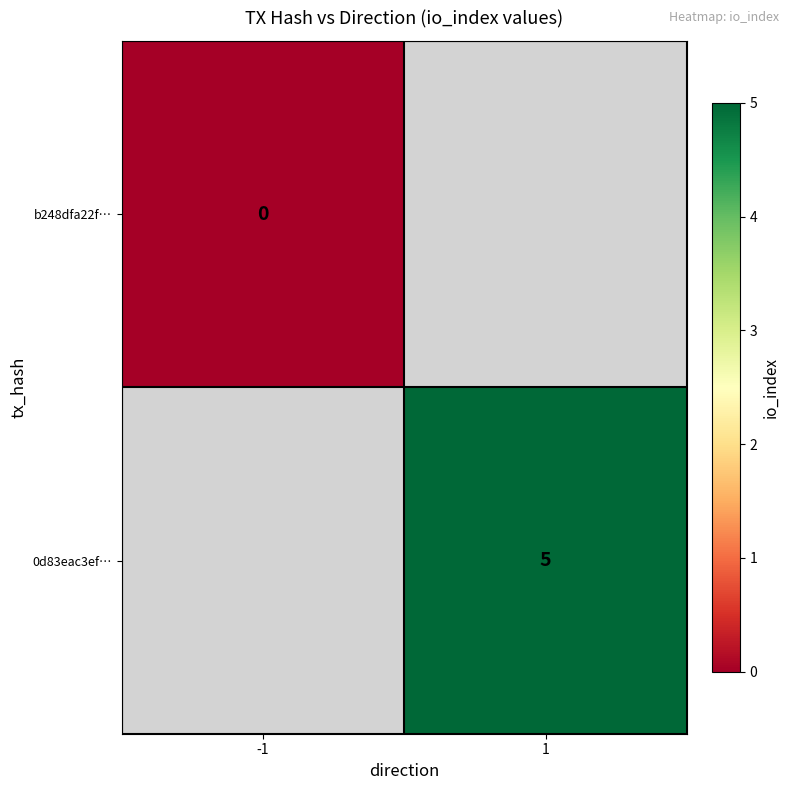

How many categories are shown in the chart?

2